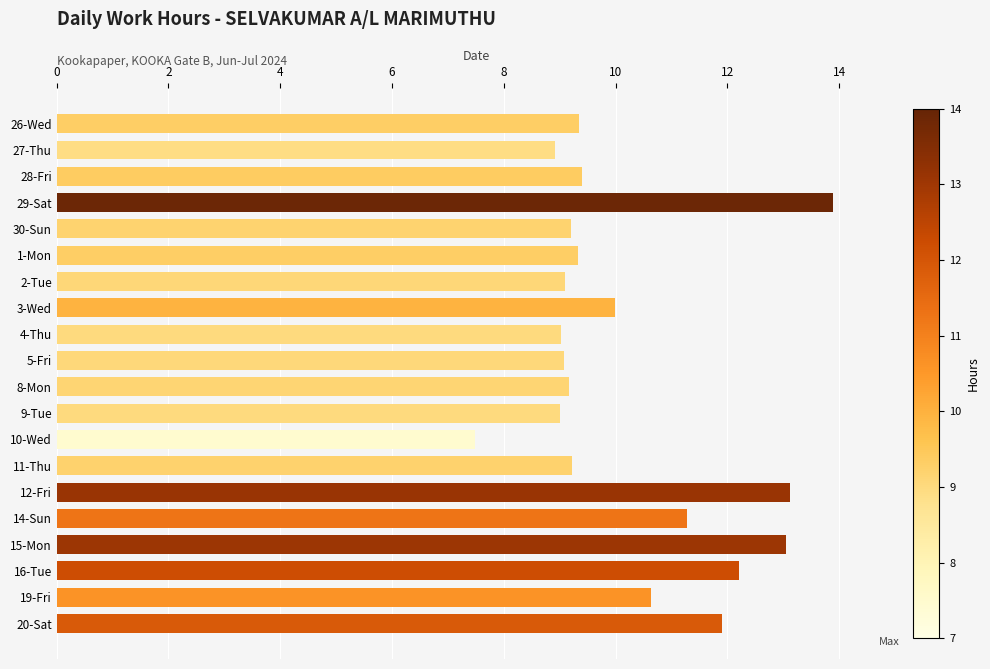

At which category does the chart reach its minimum across all series?

10-Wed